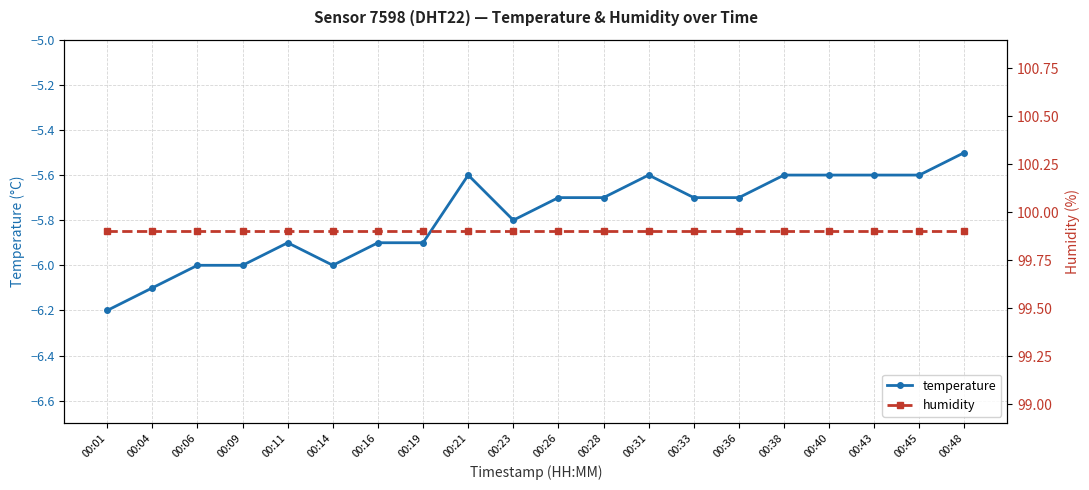

How many lines are shown in the chart?

2